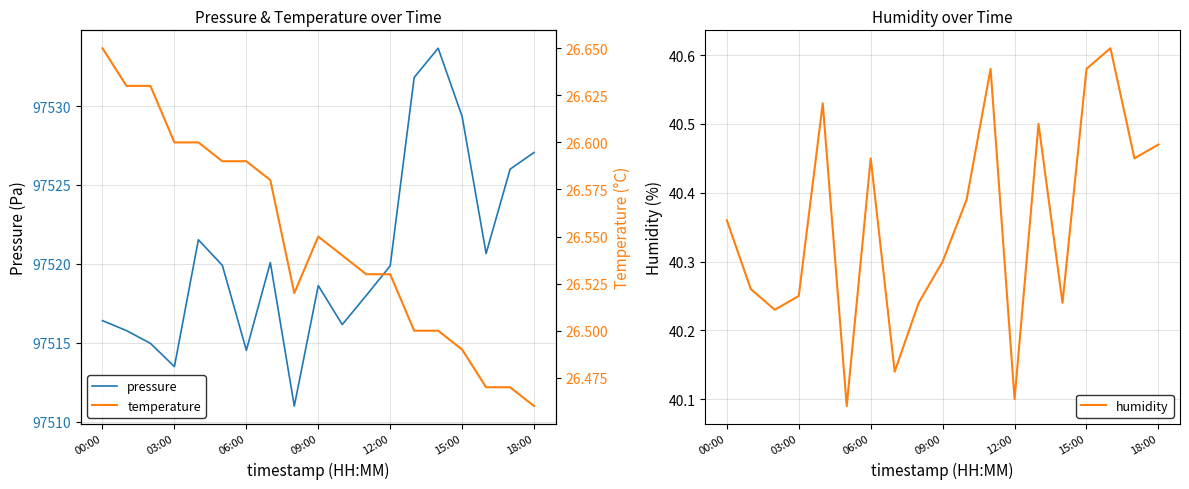

True or false: temperature and pressure cross at least once.

False